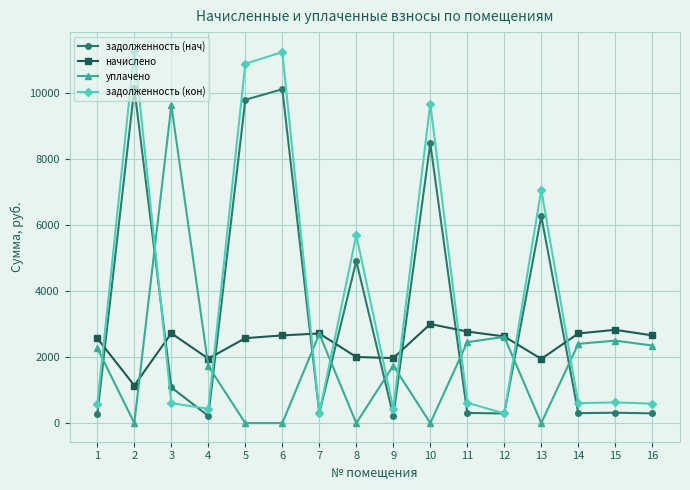

Which series ends up on top after the final intersection of задолженность (кон) and начислено?

начислено